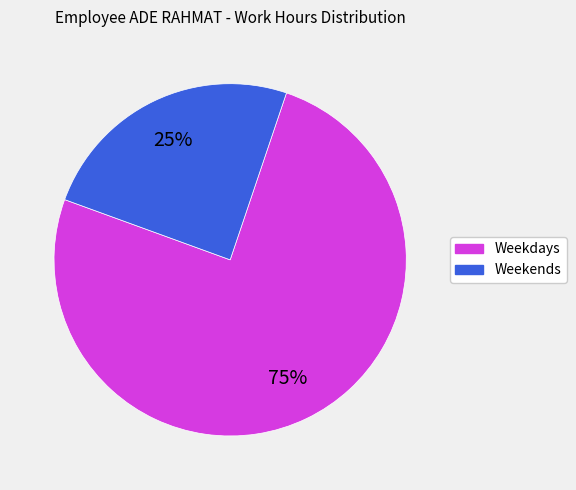

How many slices are in this pie chart?

2